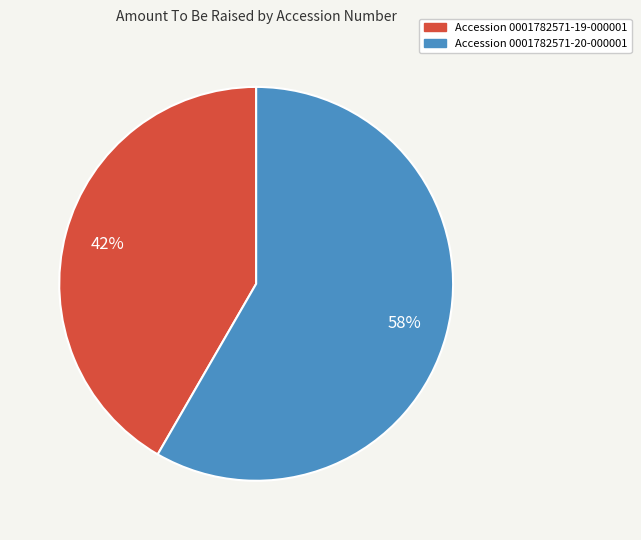

Is there any slice that represents more than half of the pie?

Yes